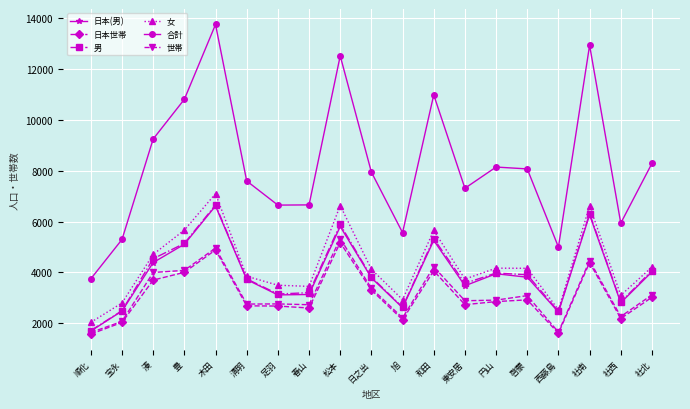

Which series has the widest spread of values?

合計